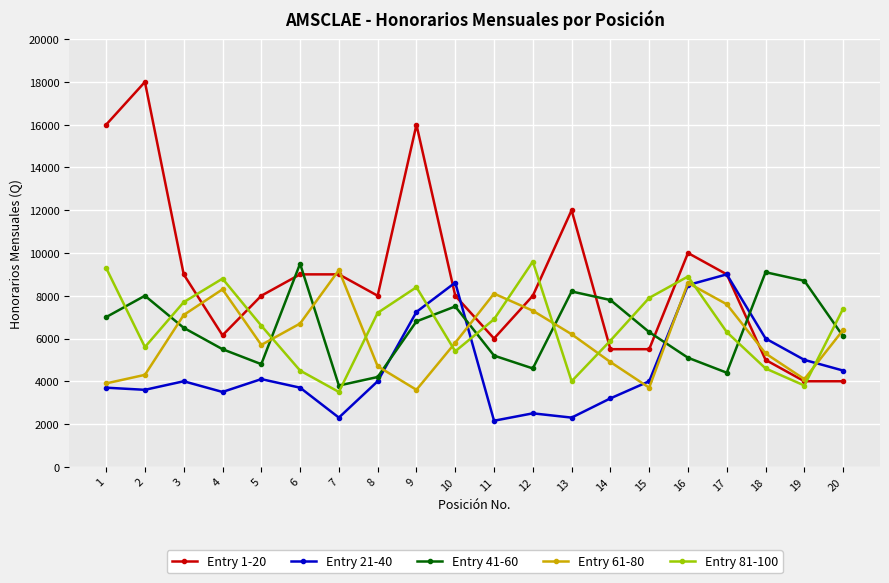

The value of Entry 81-100 at 4 is 8800.0. True or false?

True